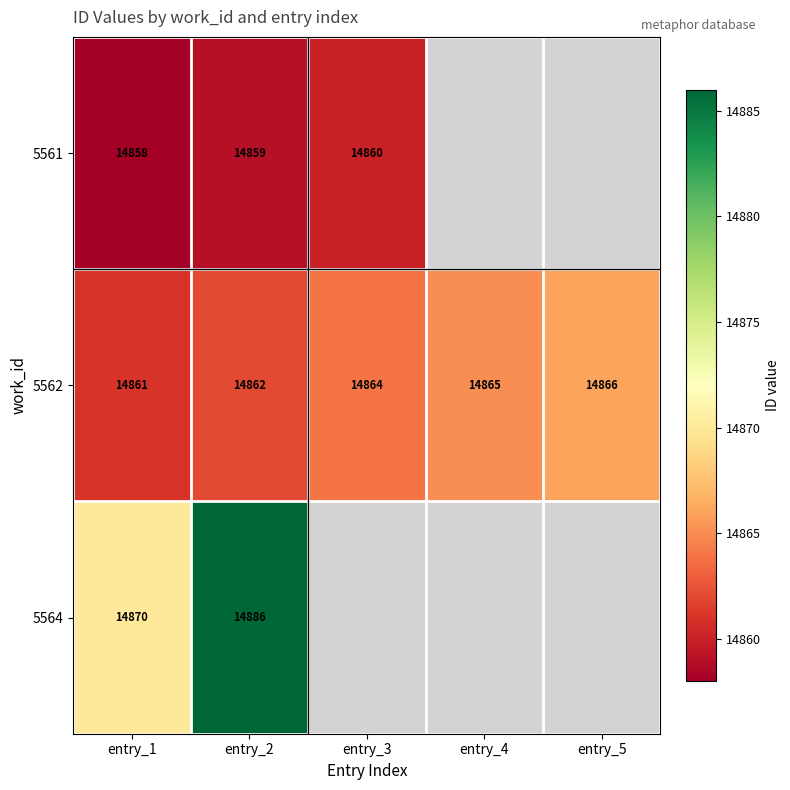

Is it true that 5562 equals 4548 at entry_3?

False